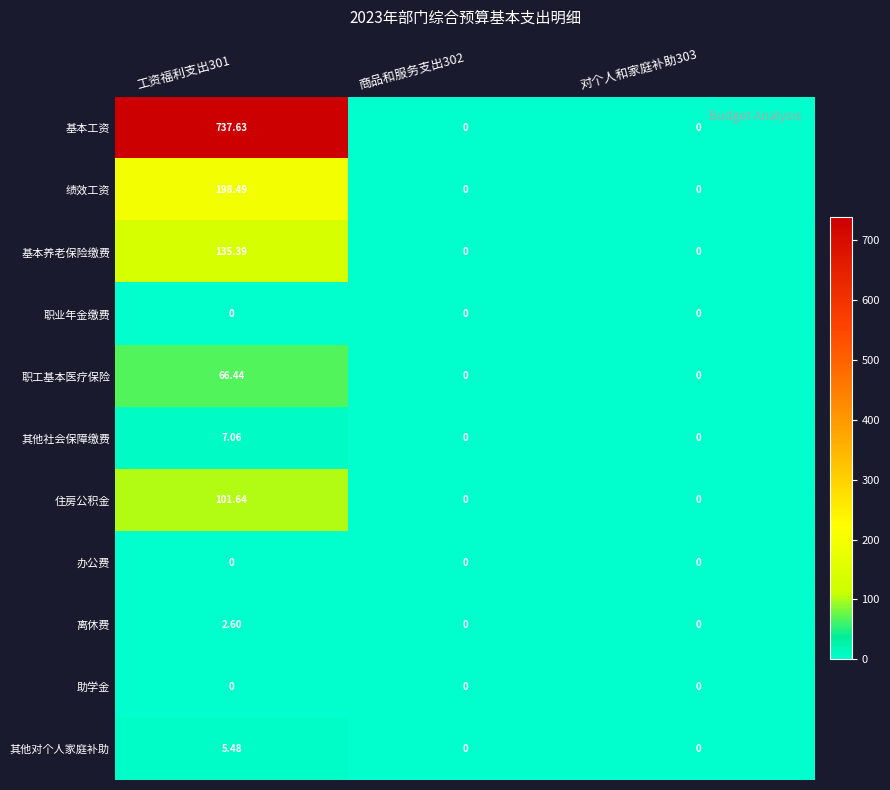

Which series has the largest total across all categories?

基本工资